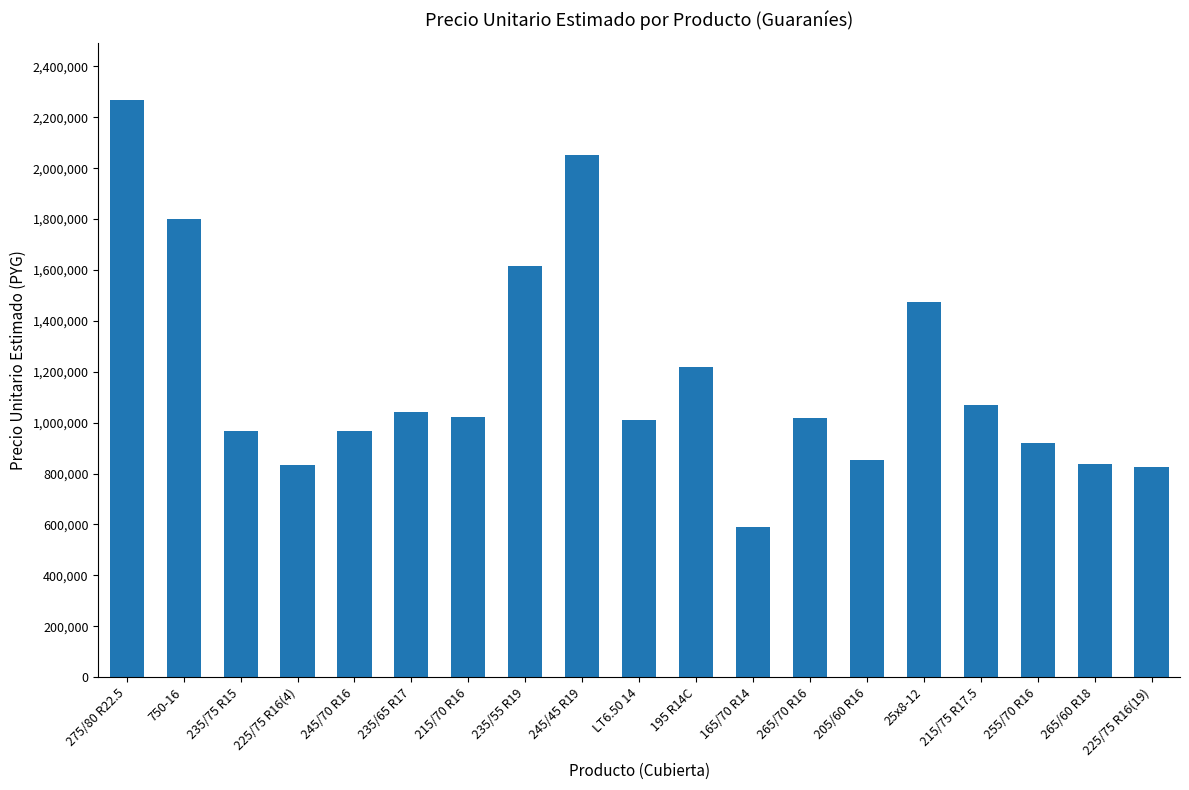

What is the sum of the values at 245/70 R16 and 750-16?

2767000